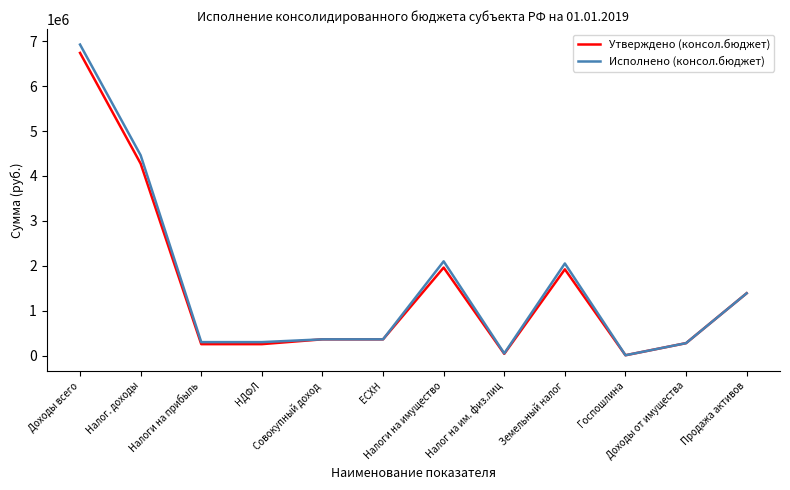

Which series has the widest spread of values?

Исполнено (консол.бюджет)